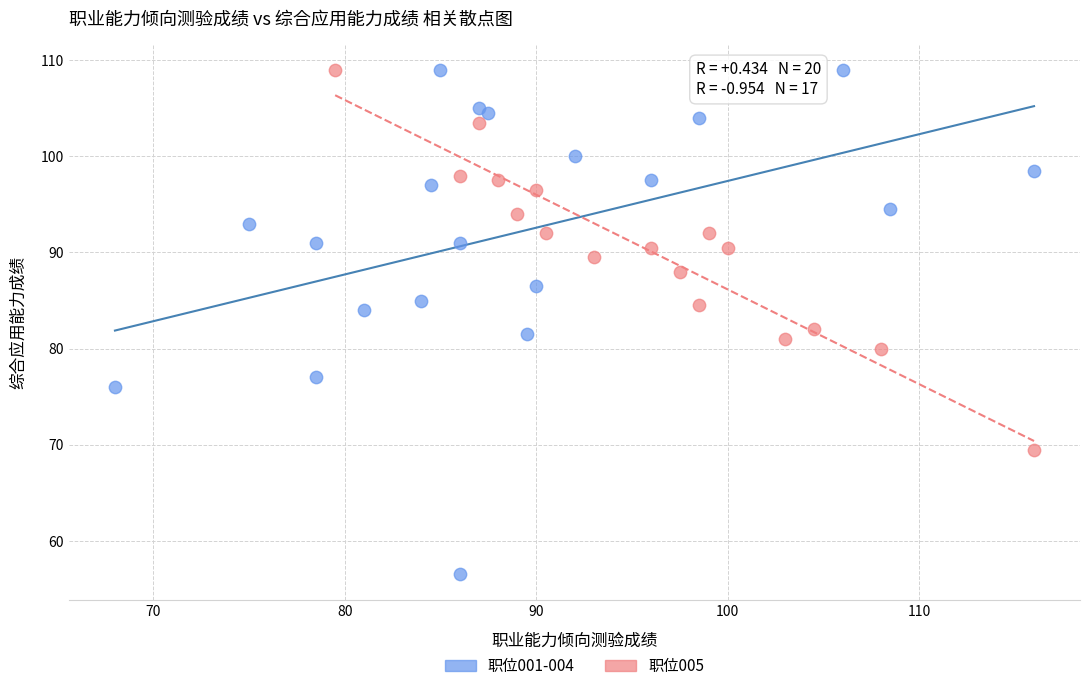

Which series has the widest spread of Y values?

职位001-004